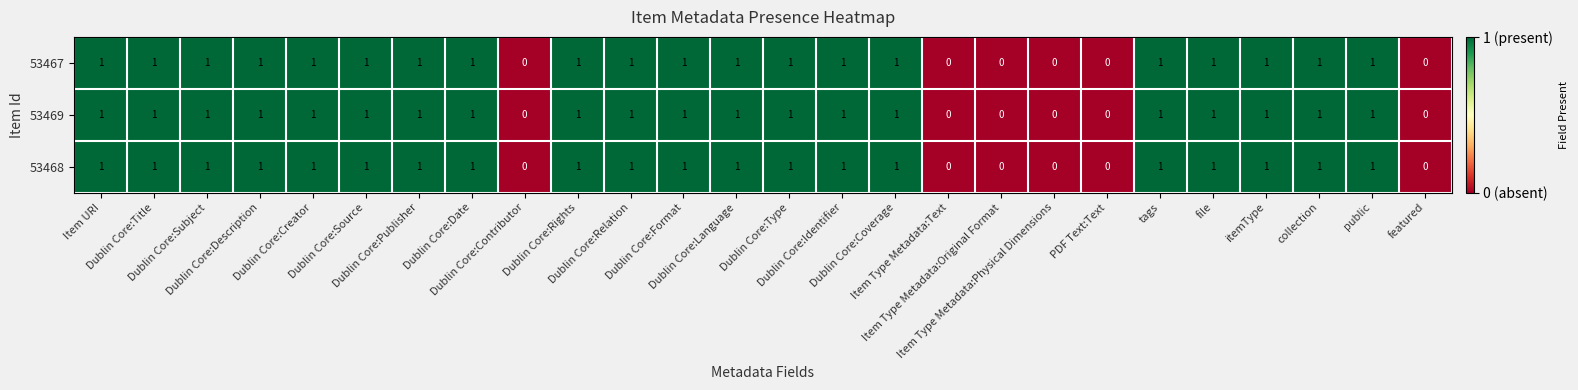

Count the 53469 values in the range 1 to 2.

20